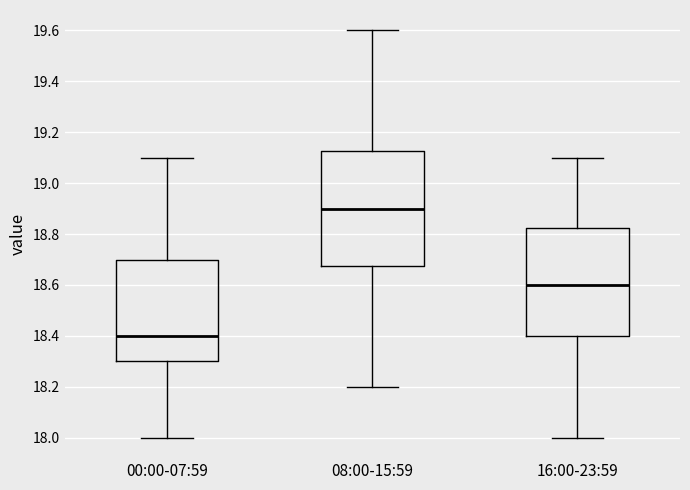

Where is the lower edge of the box for 08:00-15:59 on the y-axis? The values are not printed on the chart, so give them approximately, as read against the axis.

18.68